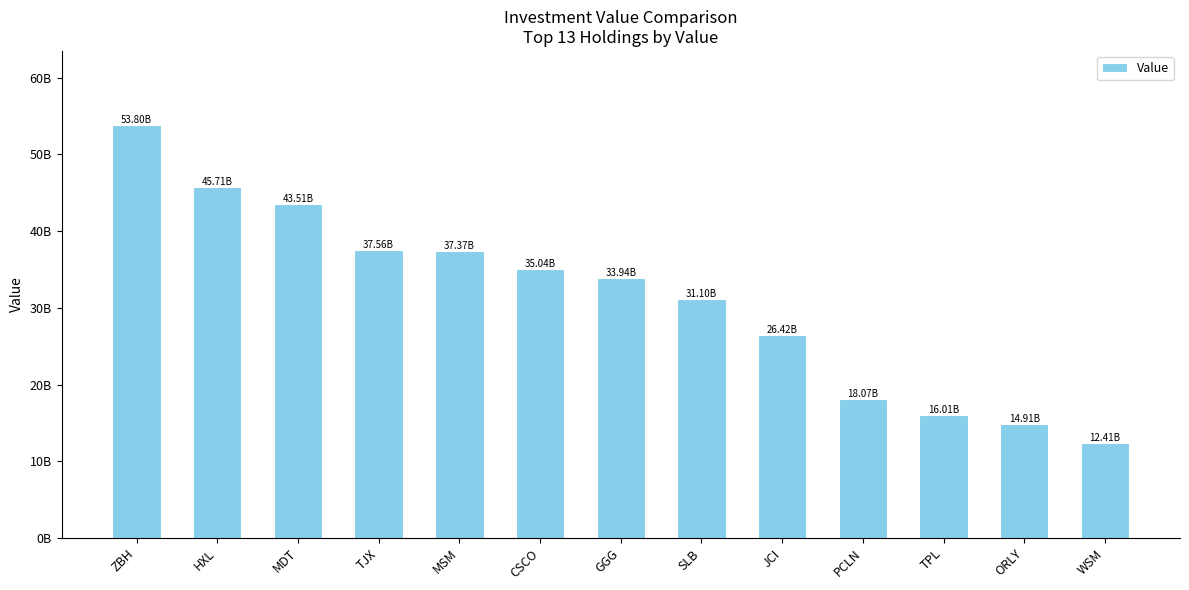

What is the sum of the values at MSM and GGG?

71304105000